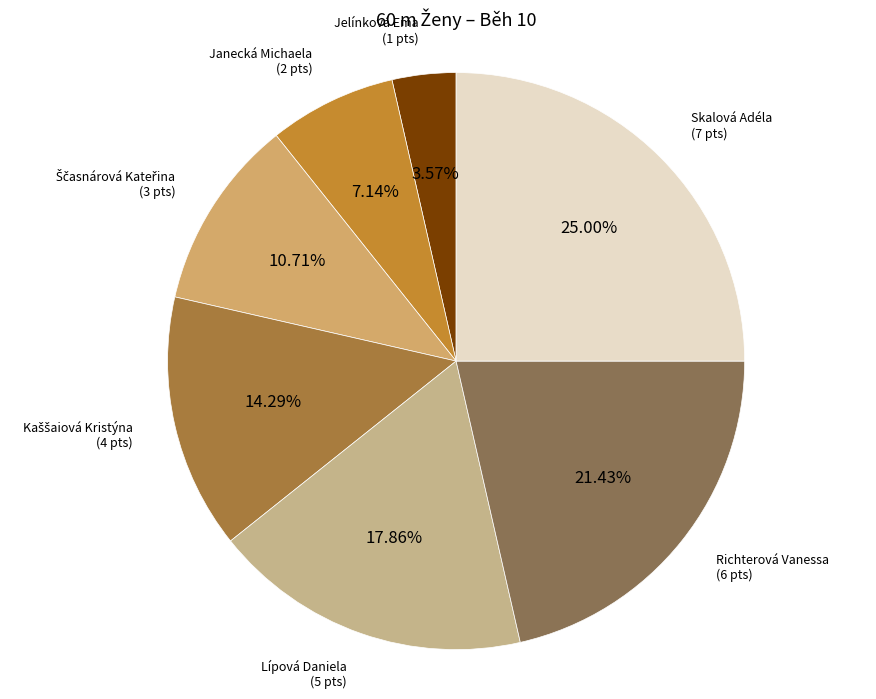

Rank the categories by value from lowest to highest.

Jelínková Ema, Janecká Michaela, Ščasnárová Kateřina, Kaššaiová Kristýna, Lípová Daniela, Richterová Vanessa, Skalová Adéla